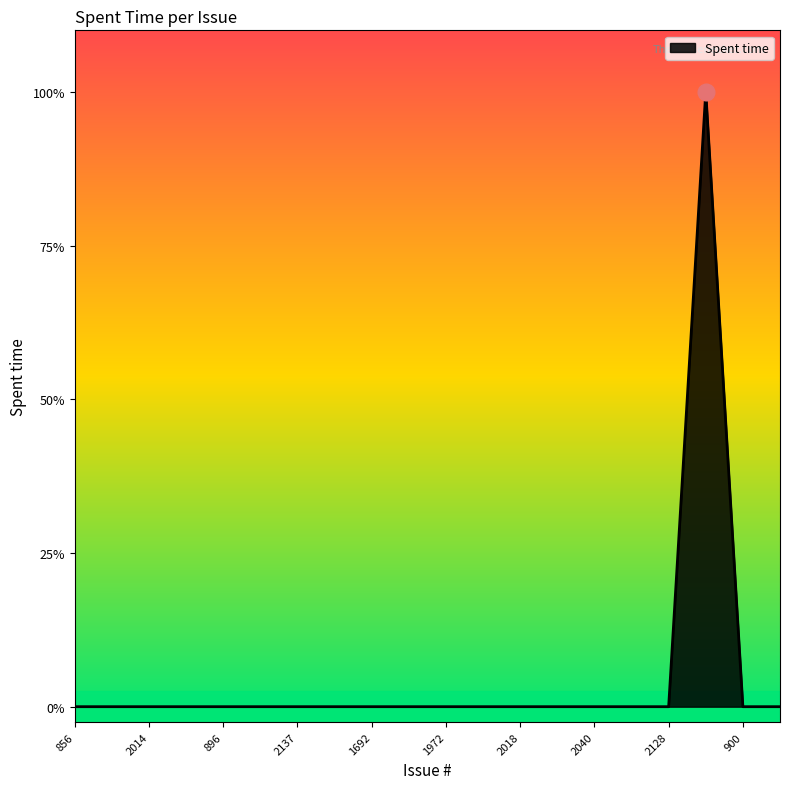

How many interior local peaks (higher than both neighbors) does the data have?

1